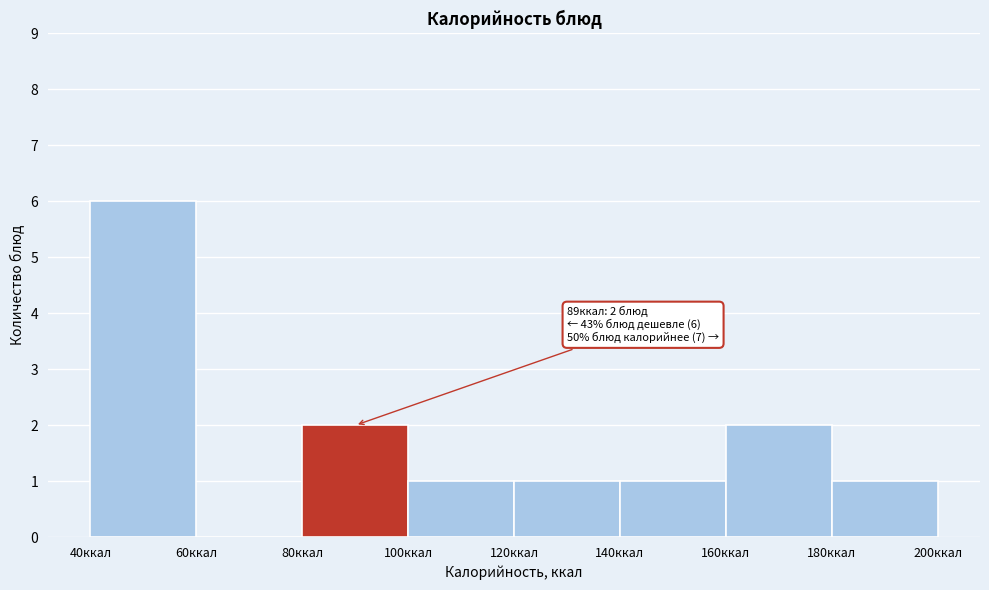

Over which range of the x-axis is the bar tallest?

40 to 60